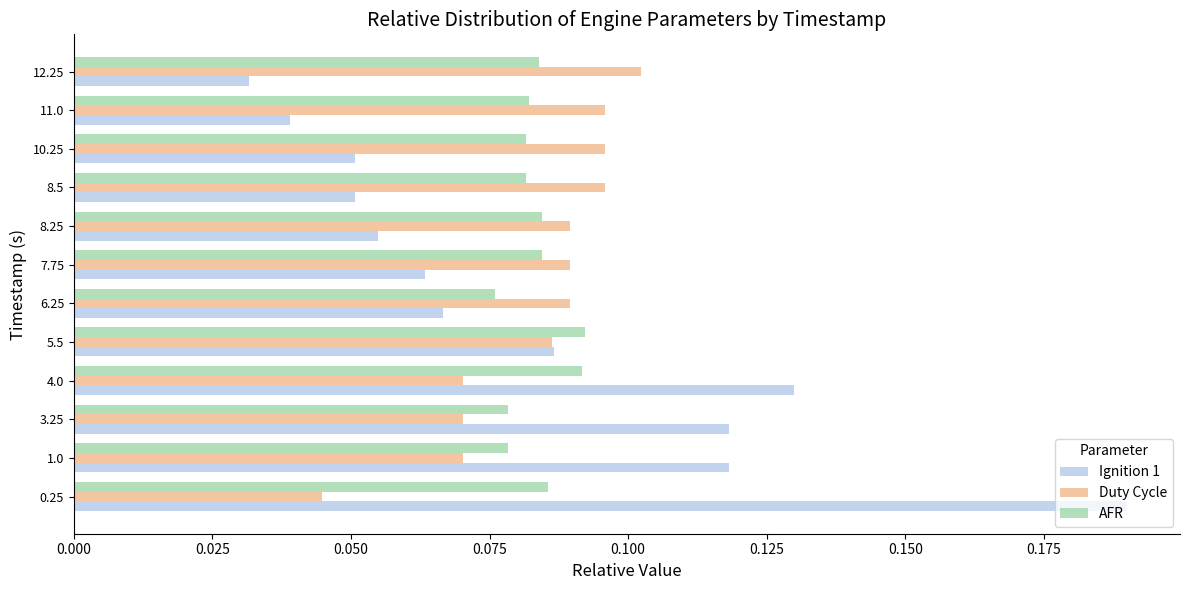

At which label does Ignition 1 reach its minimum?

12.25